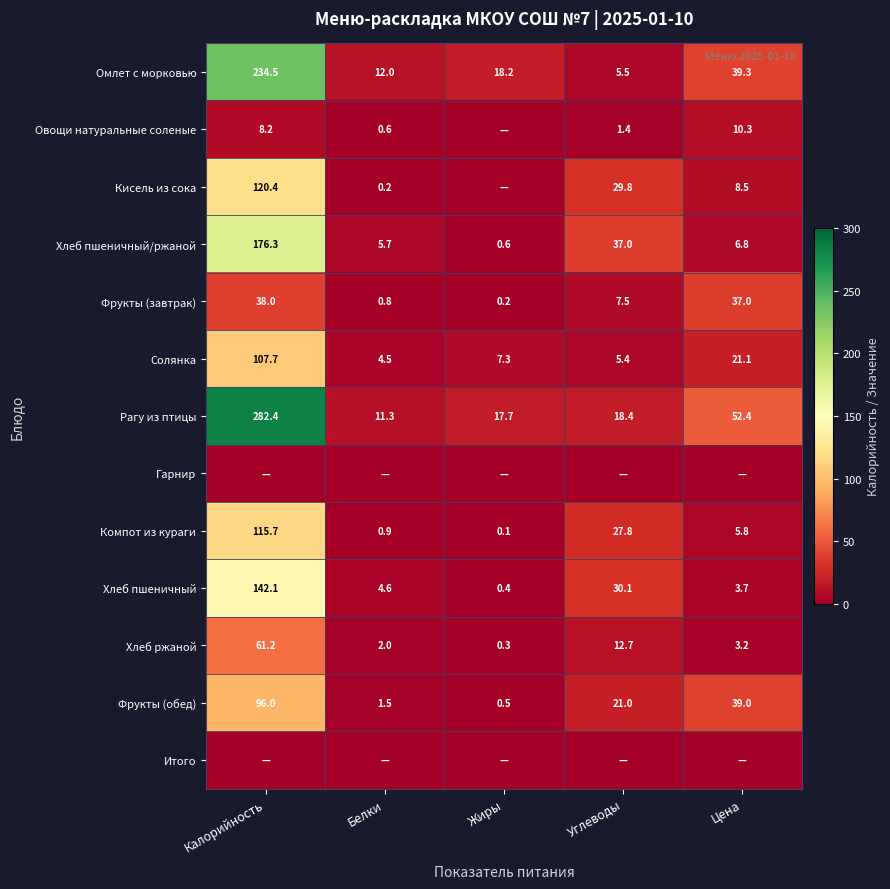

What is the difference between the highest and lowest values at Жиры?

18.2